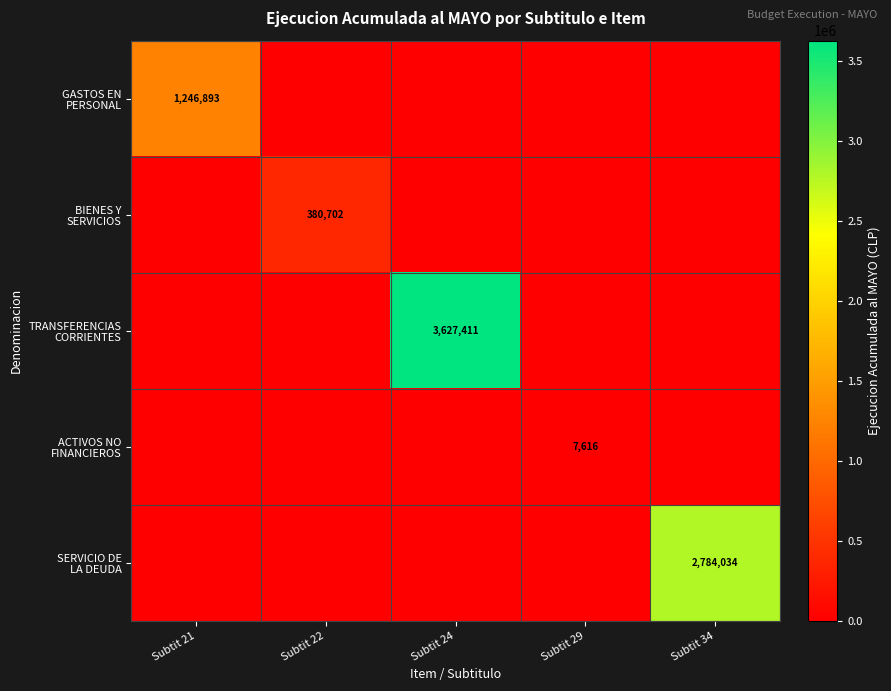

What is the difference between the SERVICIO DE LA DEUDA values at Subtit 29 and Subtit 34?

2784034